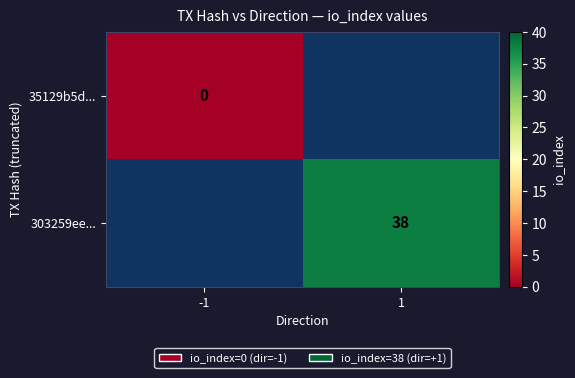

At how many categories does at least one series exceed 10?

1